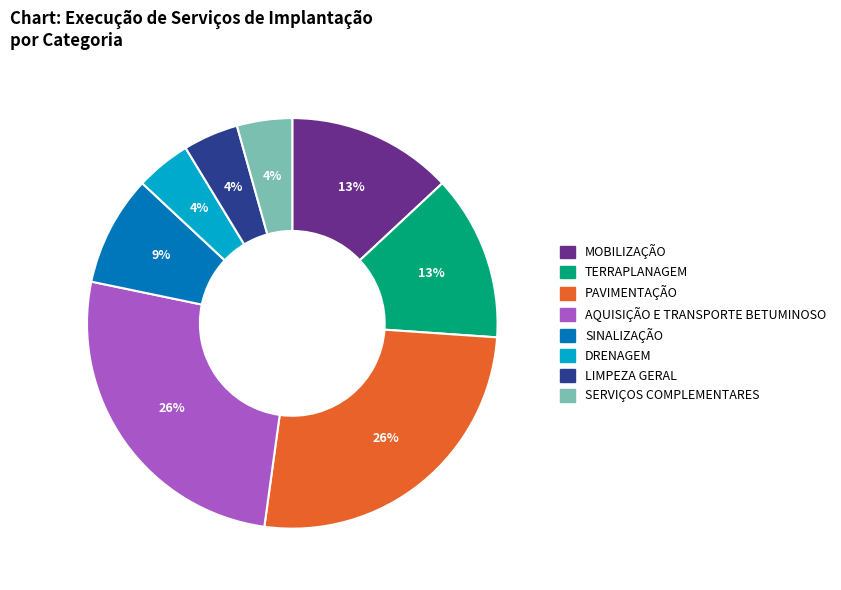

True or false: AQUISIÇÃO E TRANSPORTE BETUMINOSO accounts for 15% of the total.

False